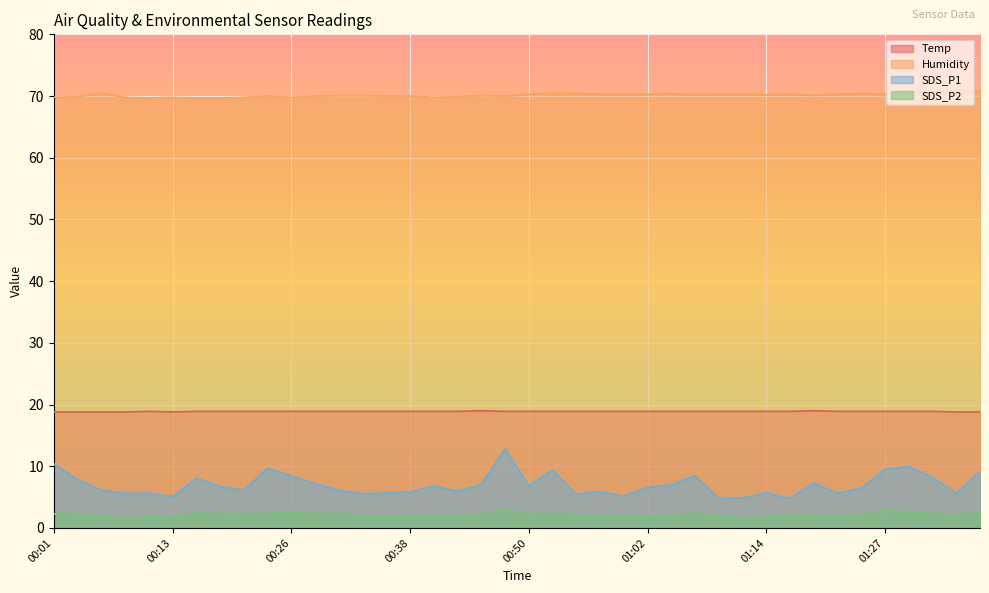

The SDS_P1 series shows 5.1 at 01:32. True or false?

False